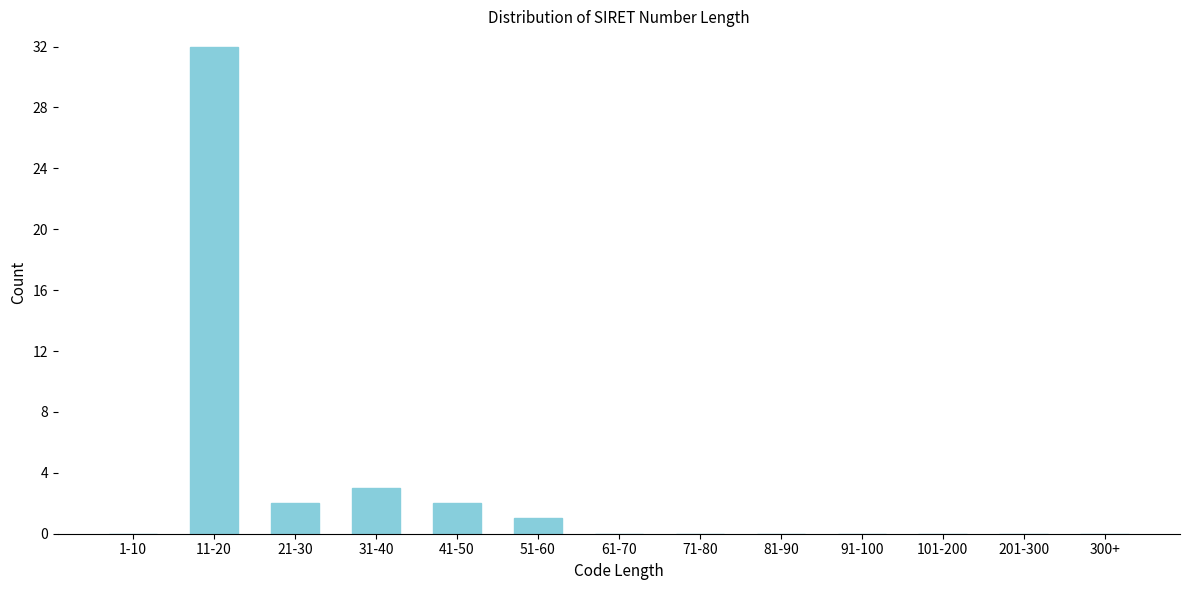

Reading right to left, transcribe all the data shown in this chart.

300+=0	201-300=0	101-200=0	91-100=0	81-90=0	71-80=0	61-70=0	51-60=1	41-50=2	31-40=3	21-30=2	11-20=32	1-10=0